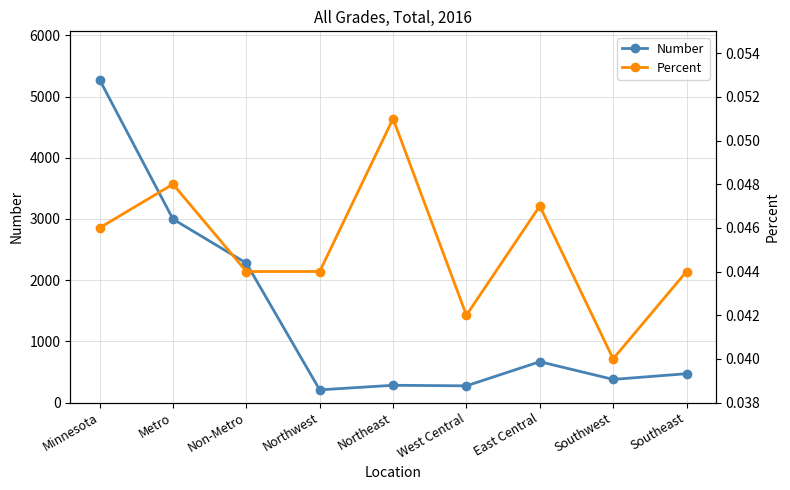

Which series has the largest total across all categories?

Number